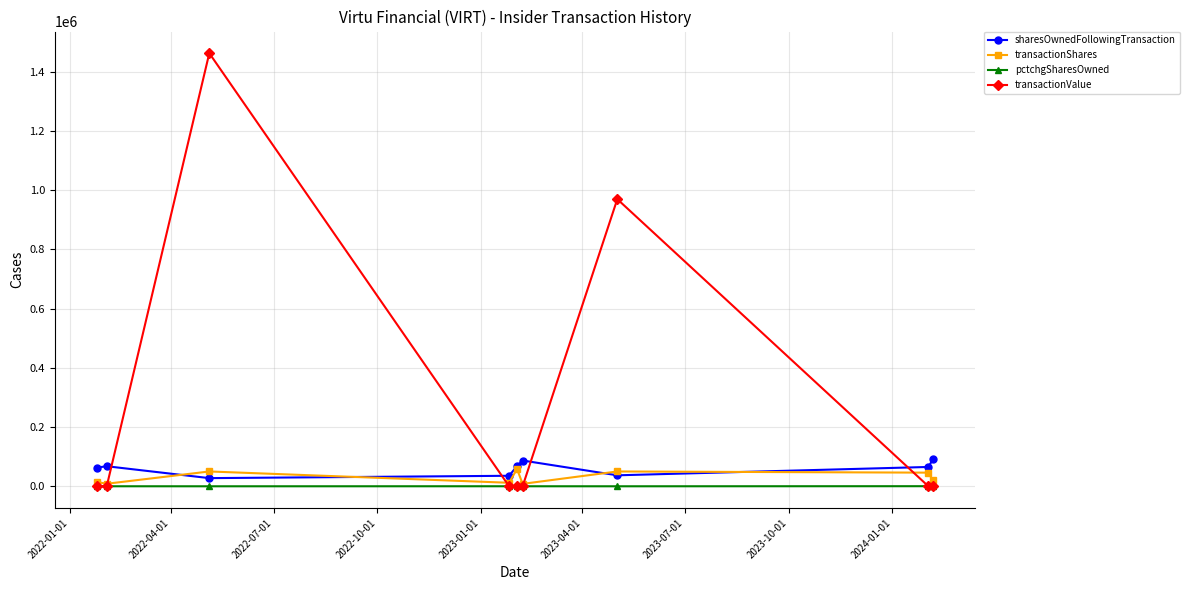

In transactionShares, how many points are higher than both neighbors (excluding endpoints)?

3